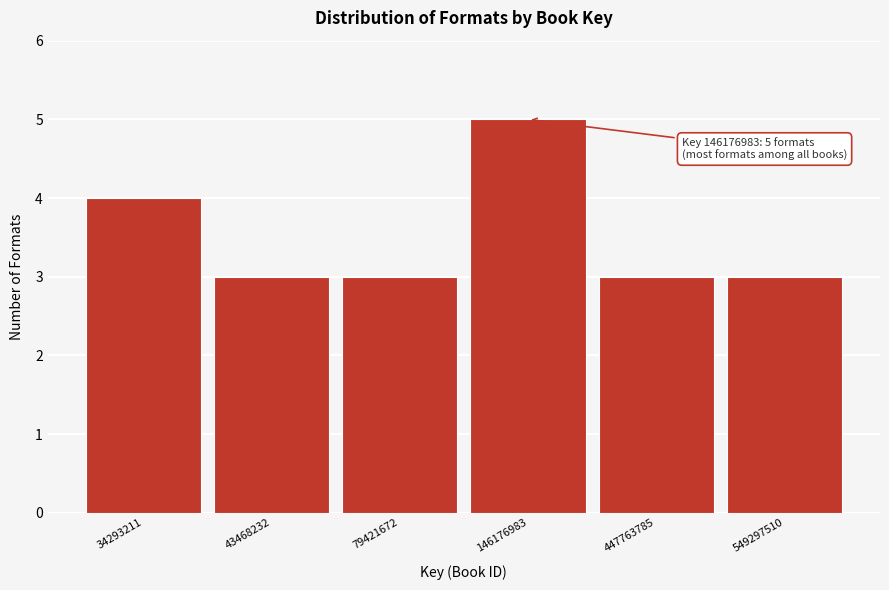

Reading right to left, transcribe all the data shown in this chart.

549297510=3	447763785=3	146176983=5	79421672=3	43468232=3	34293211=4